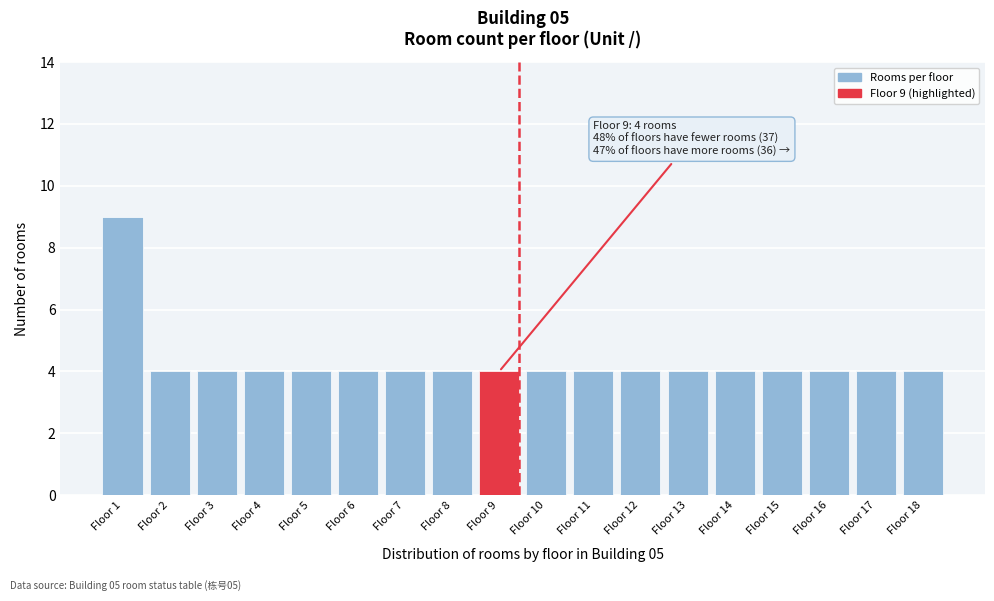

Reading right to left, what are all the values shown in this chart?

Floor 18=4	Floor 17=4	Floor 16=4	Floor 15=4	Floor 14=4	Floor 13=4	Floor 12=4	Floor 11=4	Floor 10=4	Floor 9=4	Floor 8=4	Floor 7=4	Floor 6=4	Floor 5=4	Floor 4=4	Floor 3=4	Floor 2=4	Floor 1=9